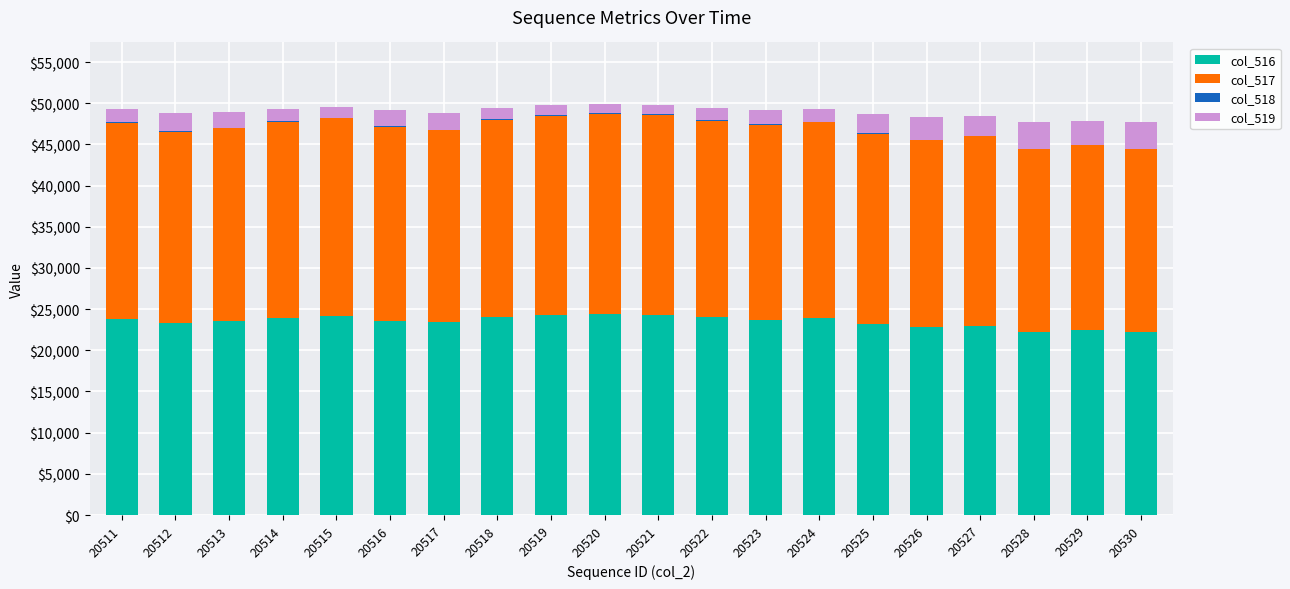

The value of col_516 at 20522 is 23984. True or false?

True